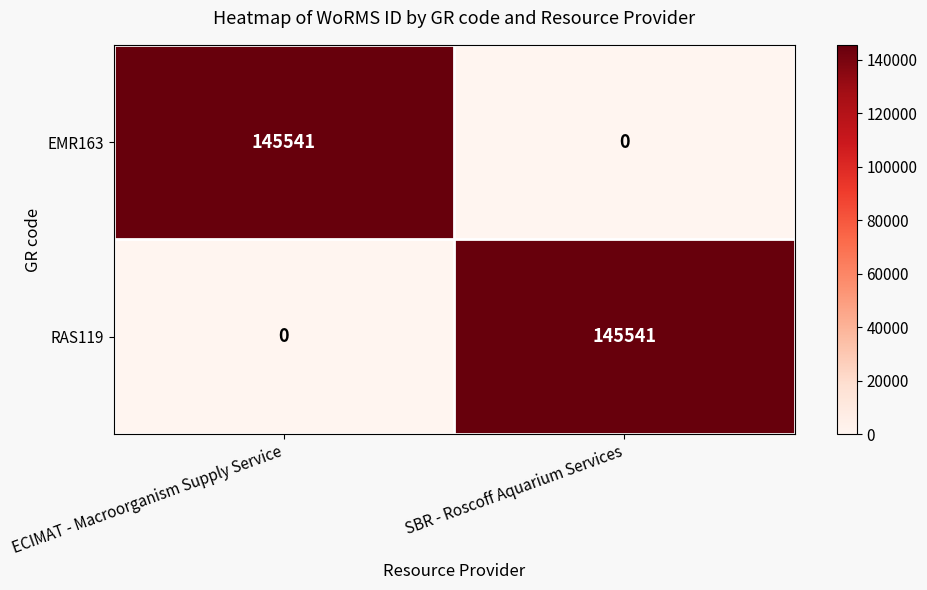

Where is EMR163 nearest to the value 72770?

SBR - Roscoff Aquarium Services